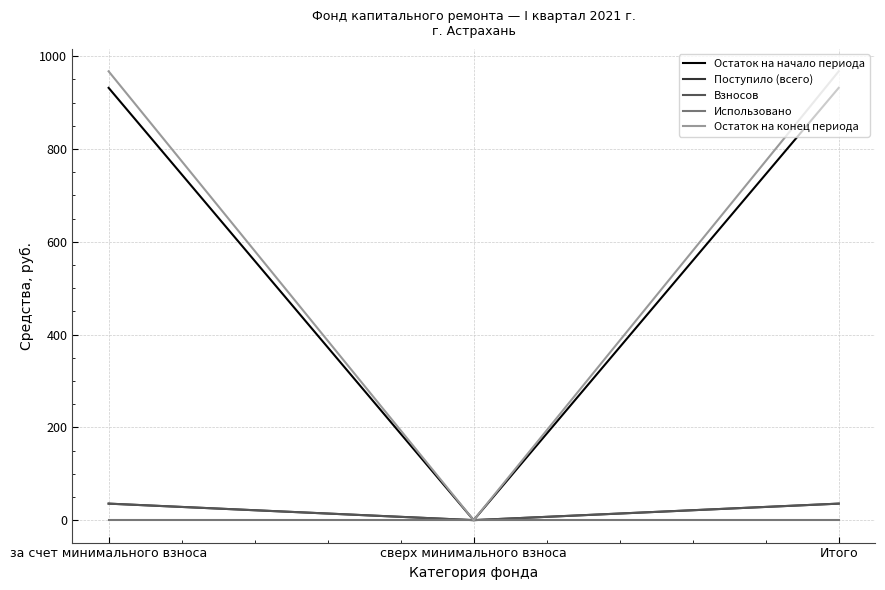

Is the value of Остаток на конец периода at Итого greater than the value of Остаток на начало периода at за счет минимального взноса?

Yes